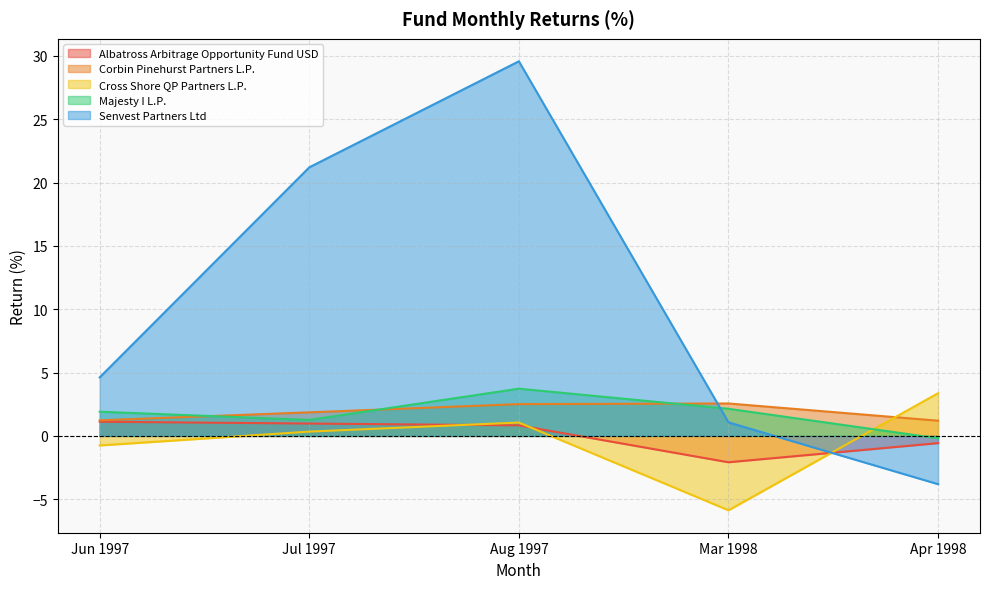

Where is the first local minimum for Majesty I L.P.?

Jul 1997